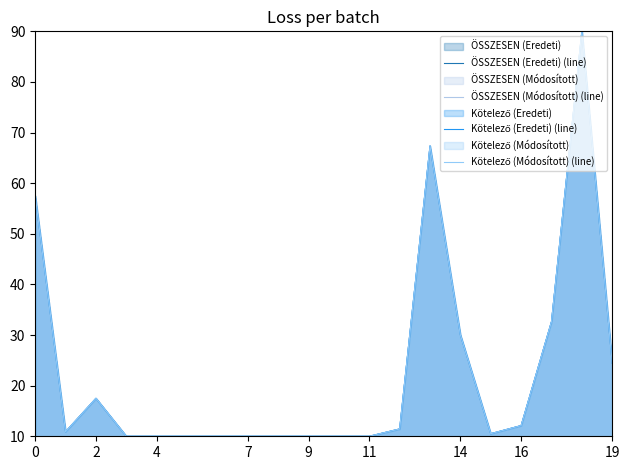

What is the difference between the maximum and minimum values in the ÖSSZESEN (Módosított) (line) series?

80.0